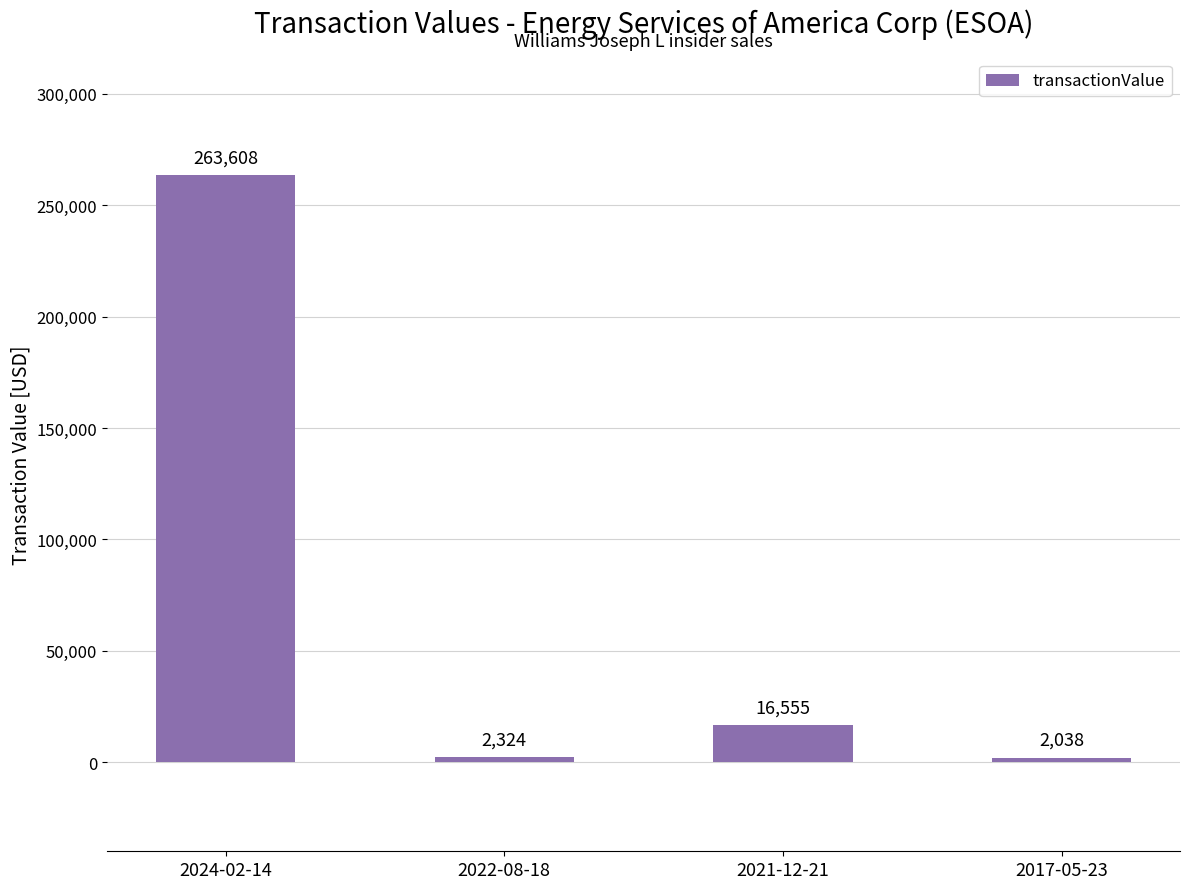

What is the difference between the values at 2024-02-14 and 2022-08-18?

261284